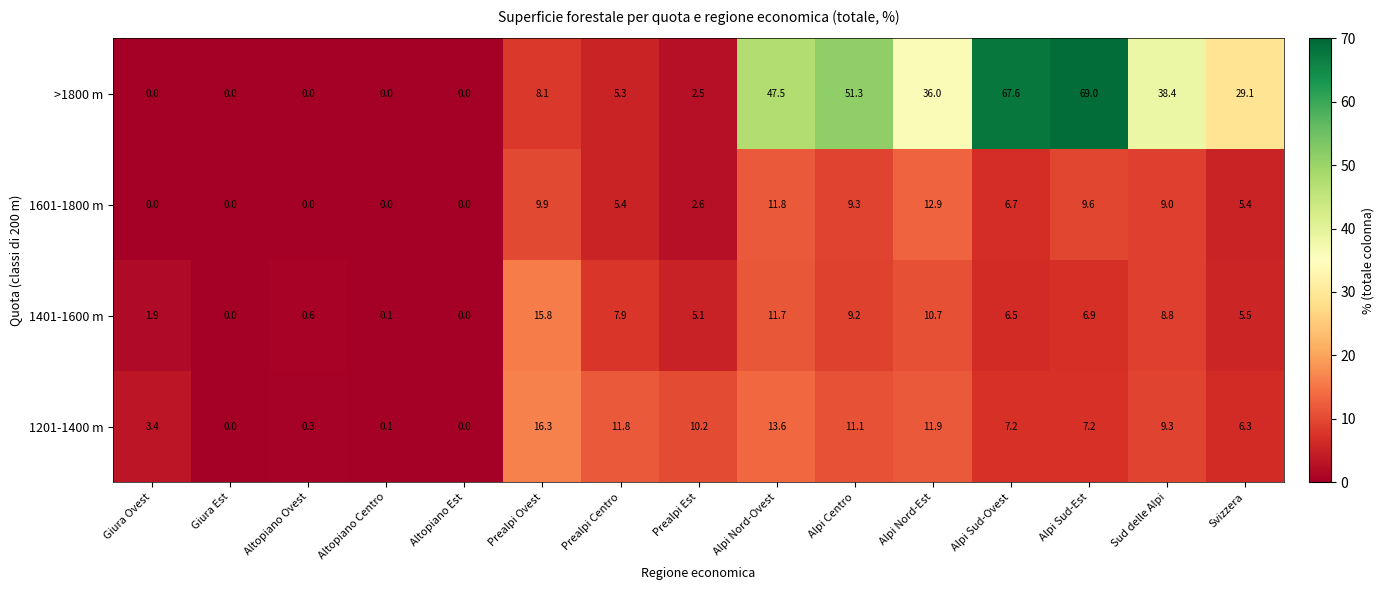

How many series are shown in this chart?

4